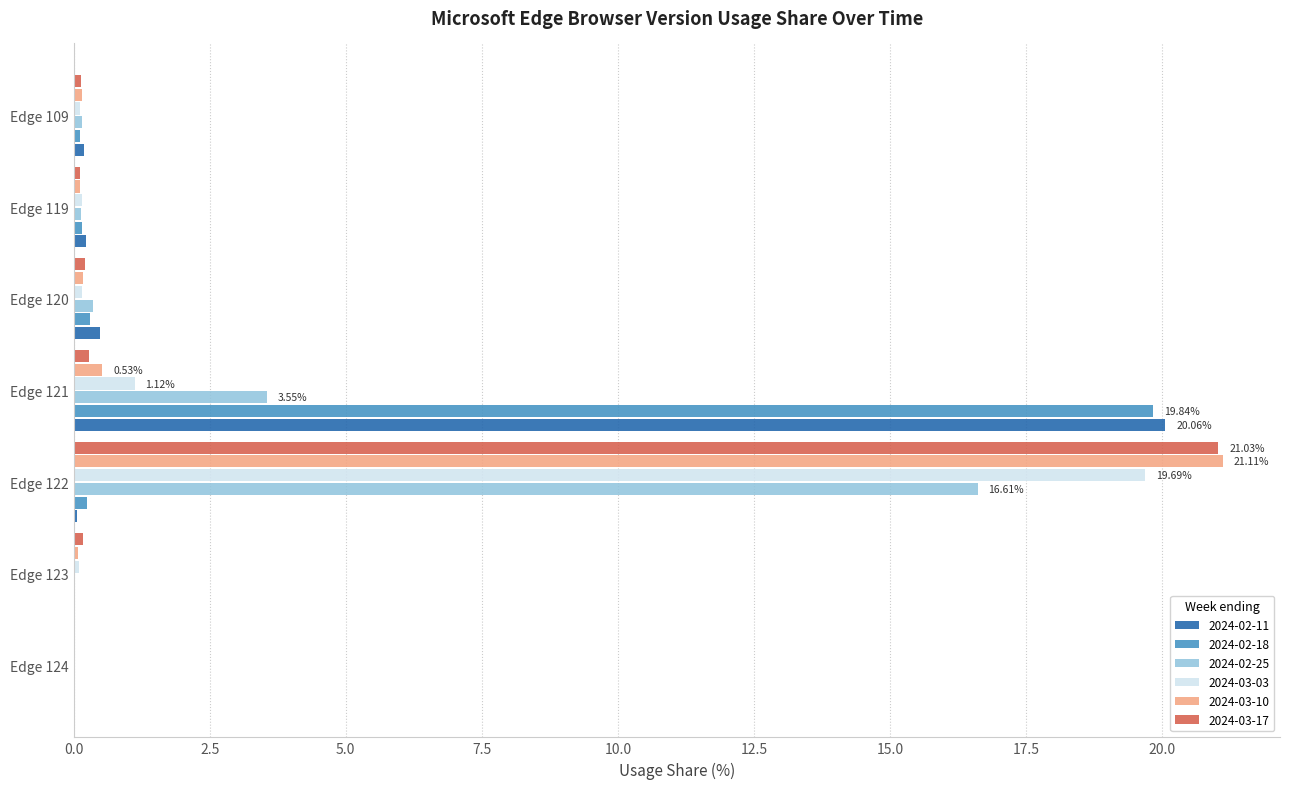

The 2024-02-11 series shows 20.1 at Edge 121. True or false?

True